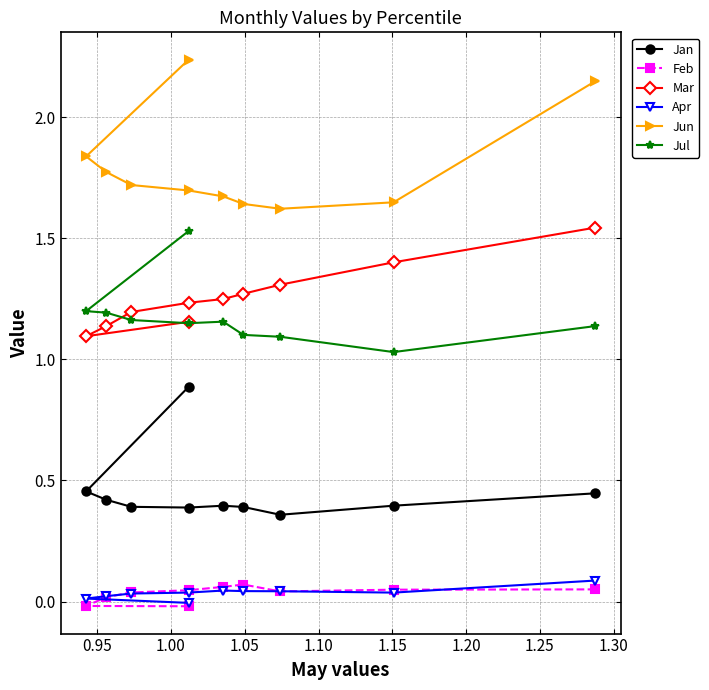

The Apr series shows 0.0 at 1.00. True or false?

True